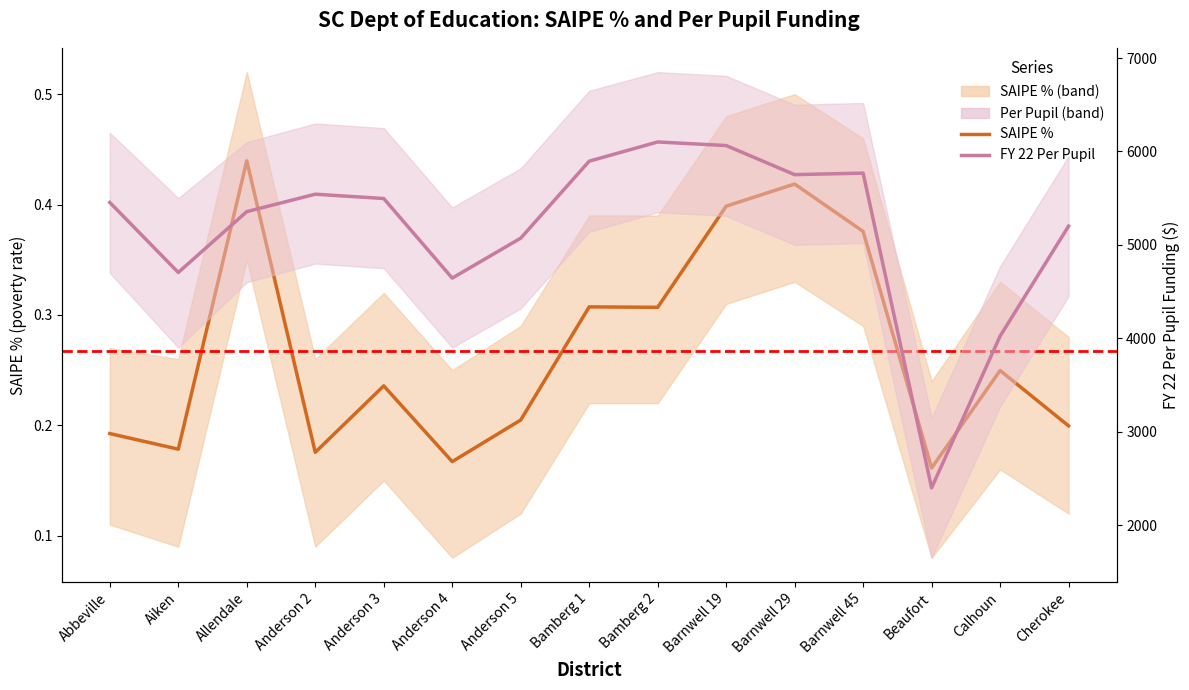

How many categories are shown in the chart?

15